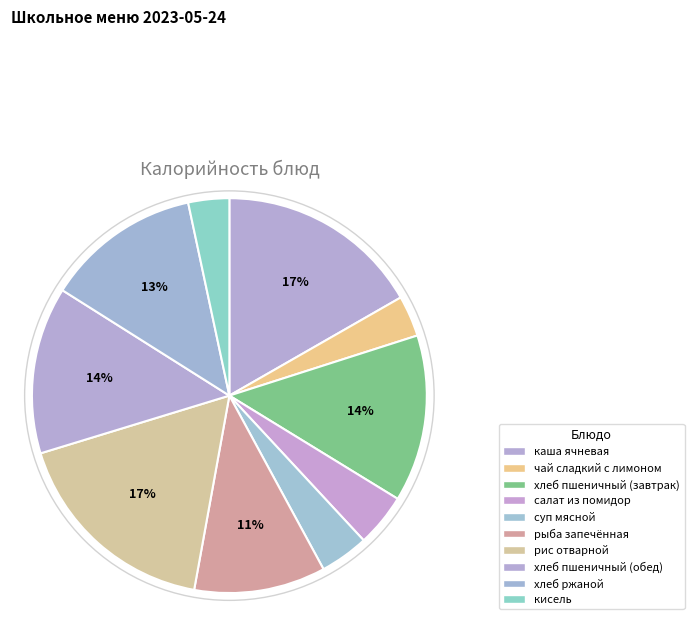

The рис отварной slice represents 12% of the pie. True or false?

False